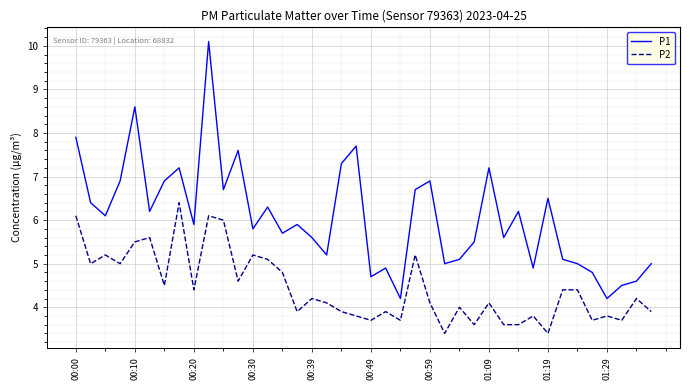

What is the difference between the maximum and minimum values in the P1 series?

5.9